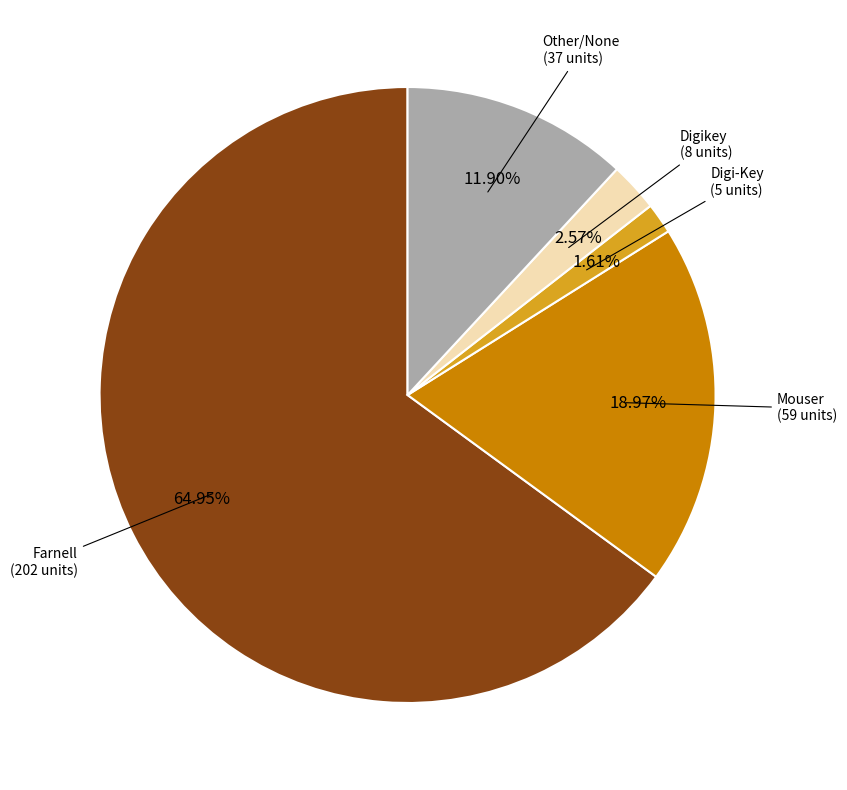

What is the largest slice in the pie chart?

Farnell